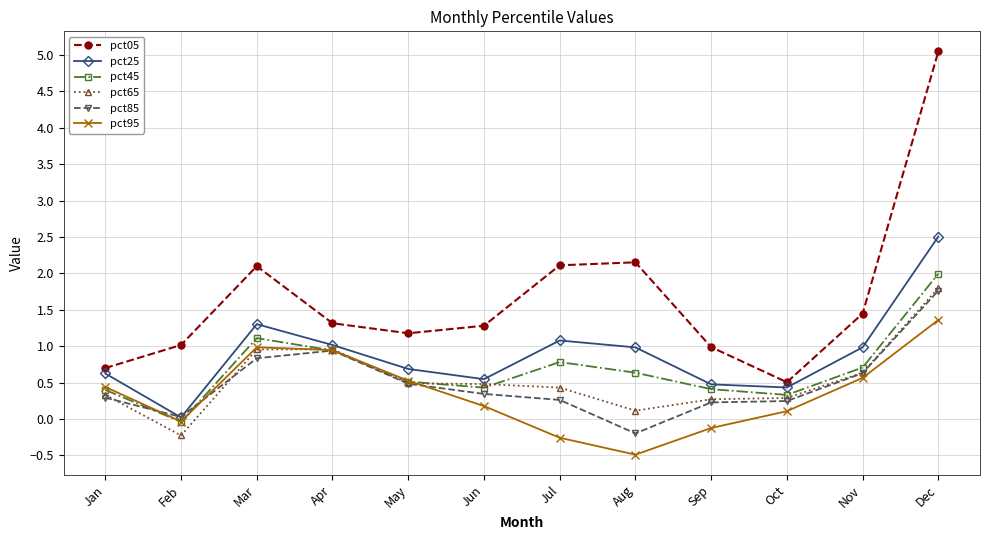

True or false: pct45 and pct05 cross at least once.

False